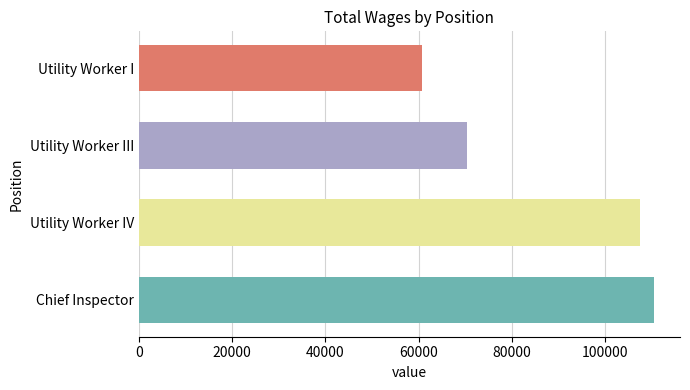

What is the difference between the maximum and minimum values?

49770